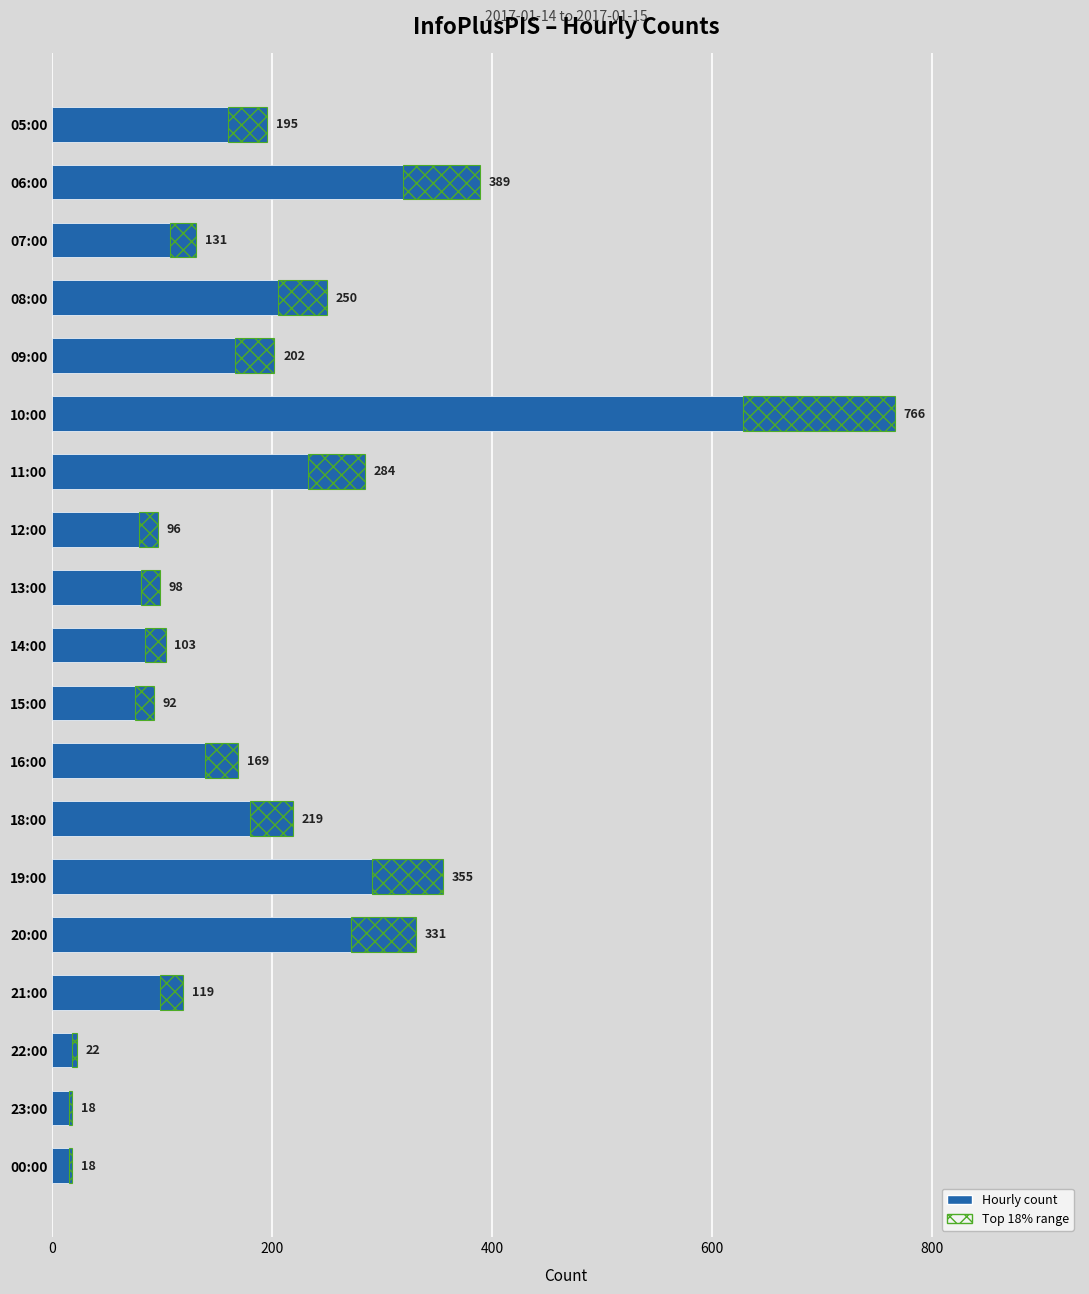

True or false: the data shows 26 at 14:00.

False